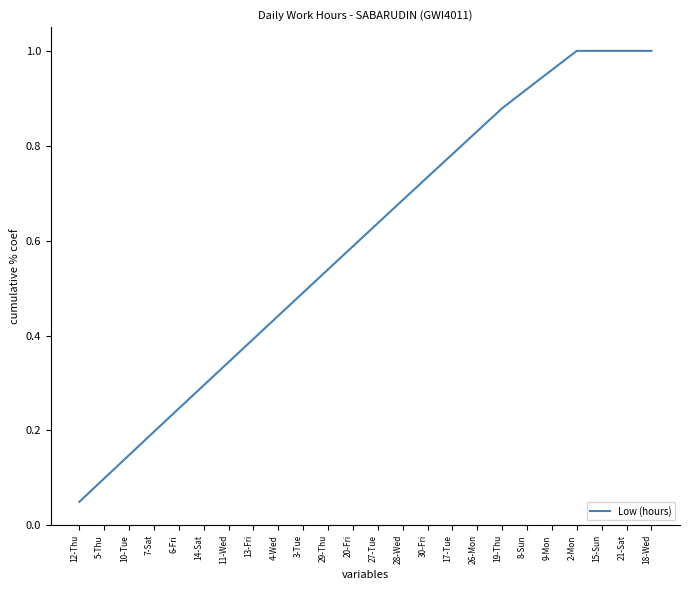

Is it true that the value at 20-Fri is 0.2?

False